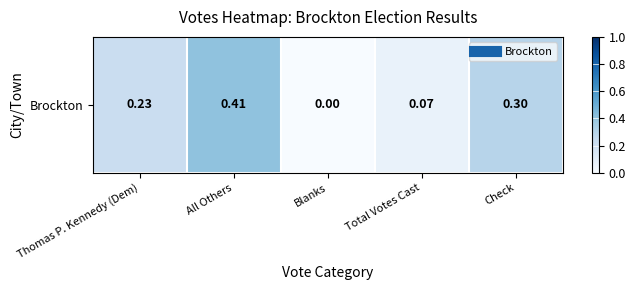

Is it true that the value at Total Votes Cast is 0.1?

False